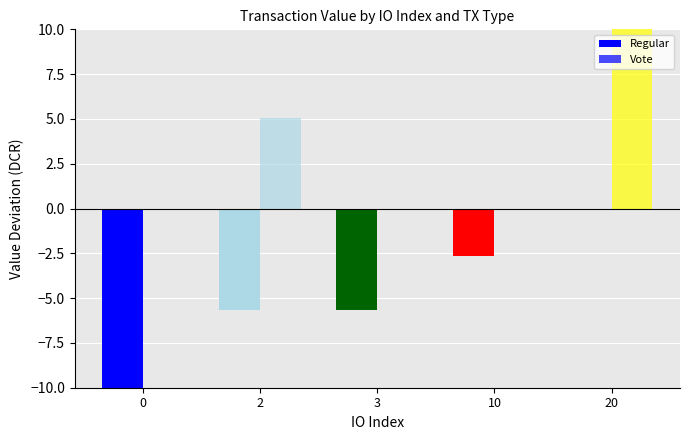

At which label does Regular reach its peak?

20